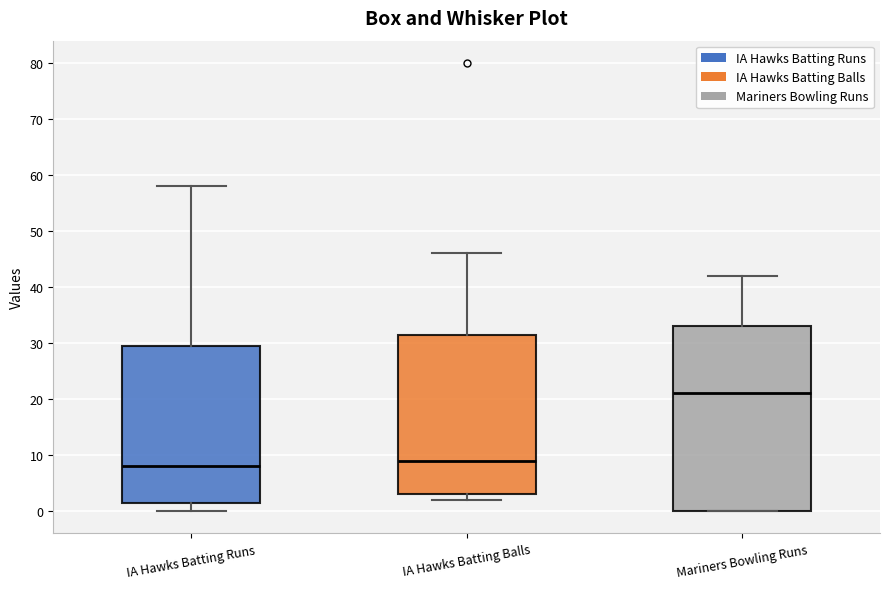

Reading left to right, read every box against the y-axis: the position of its median line, the range the box covers, and the ends of its whiskers. The values are not printed on the chart, so give them approximately, as read against the axis.

IA Hawks Batting Runs: median 8, box 2 to 30, whiskers 0 to 58
IA Hawks Batting Balls: median 9, box 3 to 32, whiskers 2 to 46
Mariners Bowling Runs: median 21, box 0 to 33, whiskers 0 to 42